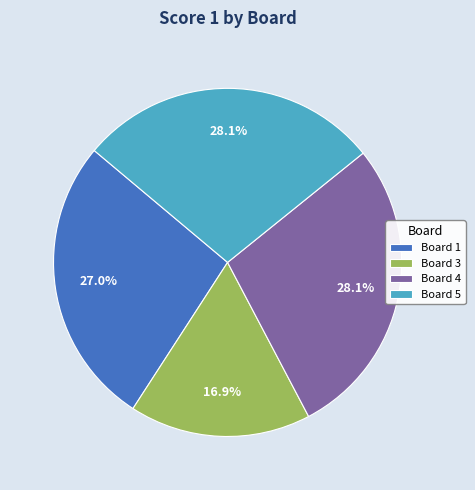

How many segments does this pie chart have?

4